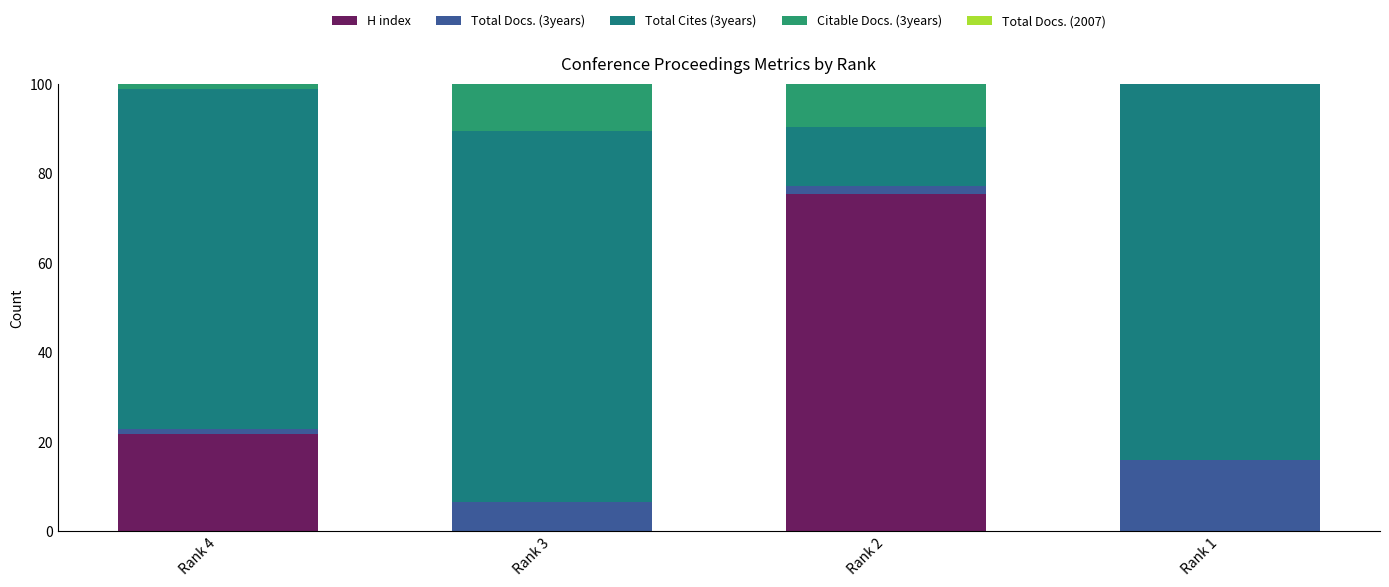

Which series has the widest spread of values?

H index